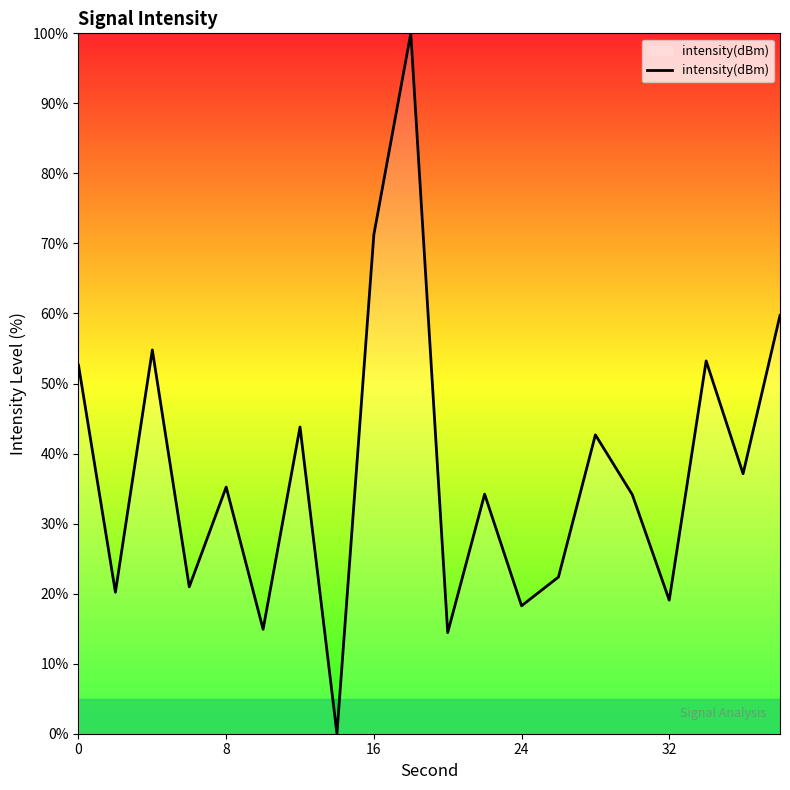

The chart shows a value of 35.2 at 8. True or false?

True